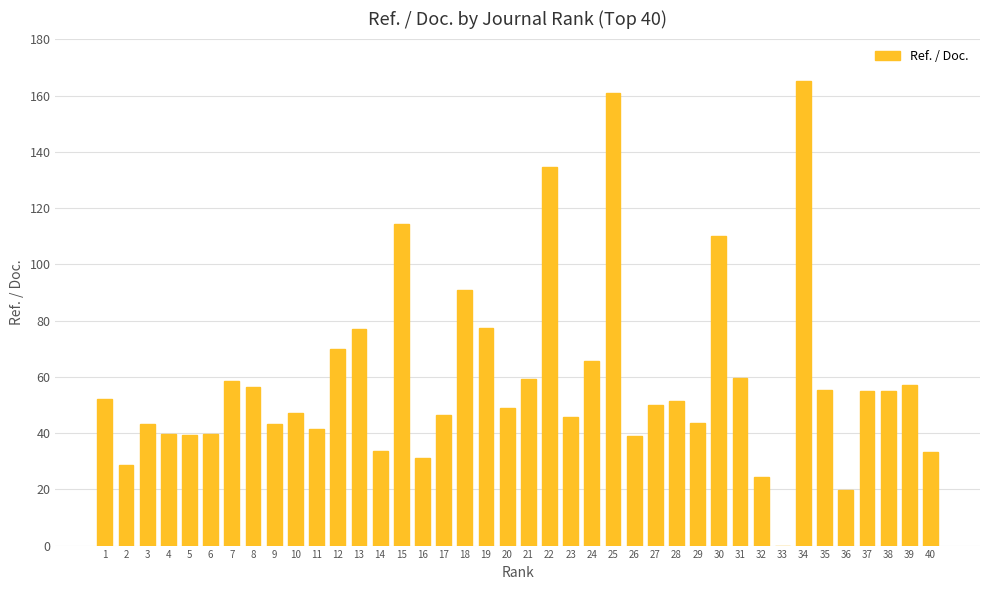

Count the number of data series in this chart.

1